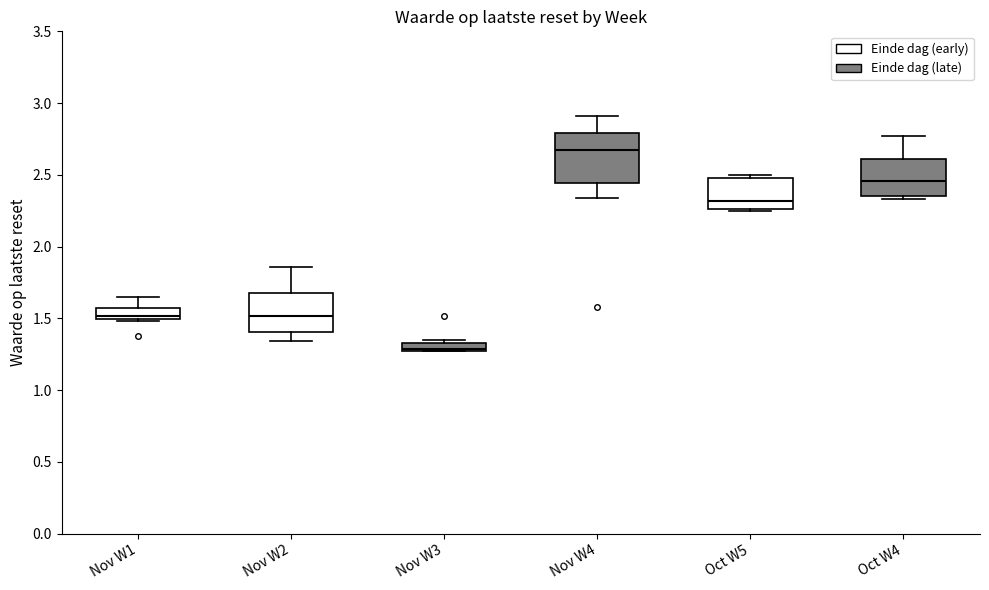

Where does the lower whisker of the box for Nov W4 end on the y-axis? The values are not printed on the chart, so give them approximately, as read against the axis.

2.35